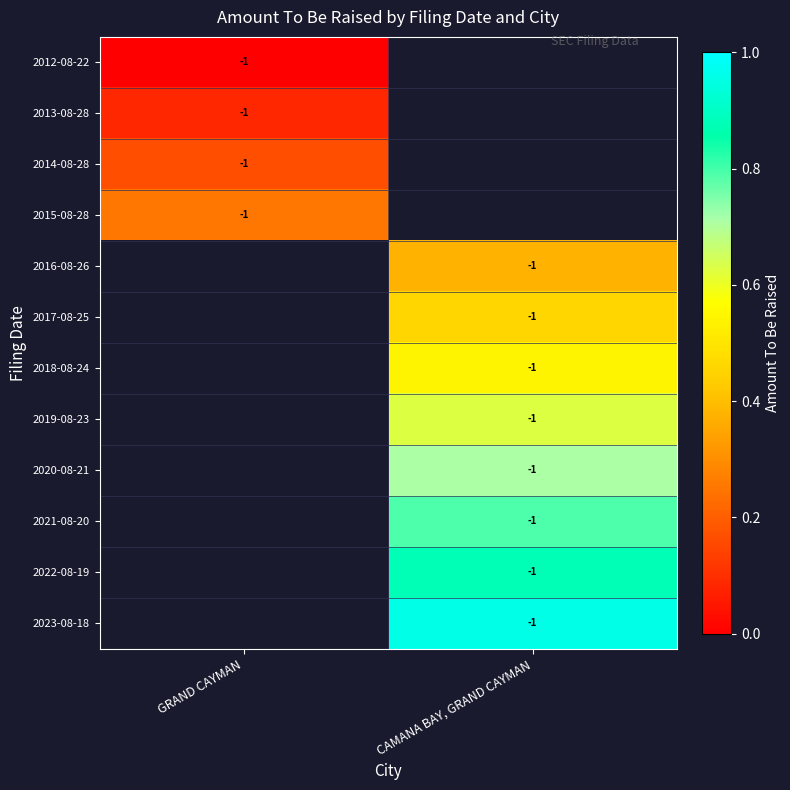

The value of 2022-08-19 at CAMANA BAY, GRAND CAYMAN is 0. True or false?

False